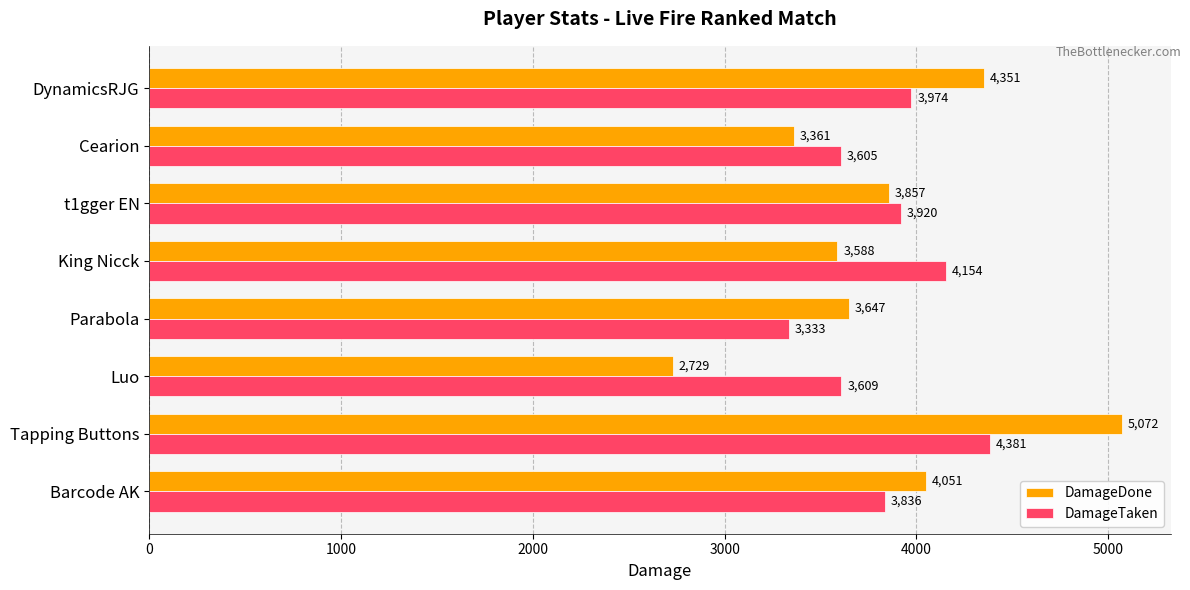

What are all the series names shown in the legend?

DamageDone, DamageTaken